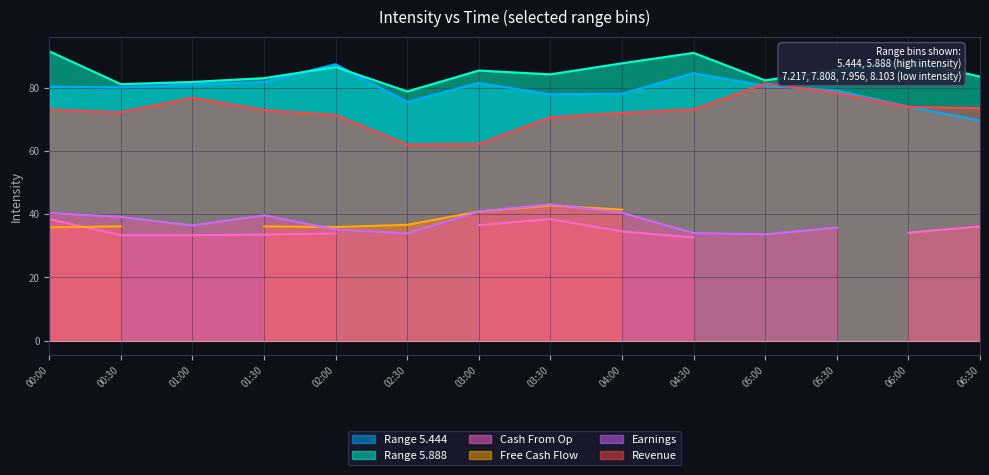

What is the lowest value of the Range 5.444 series?

69.6